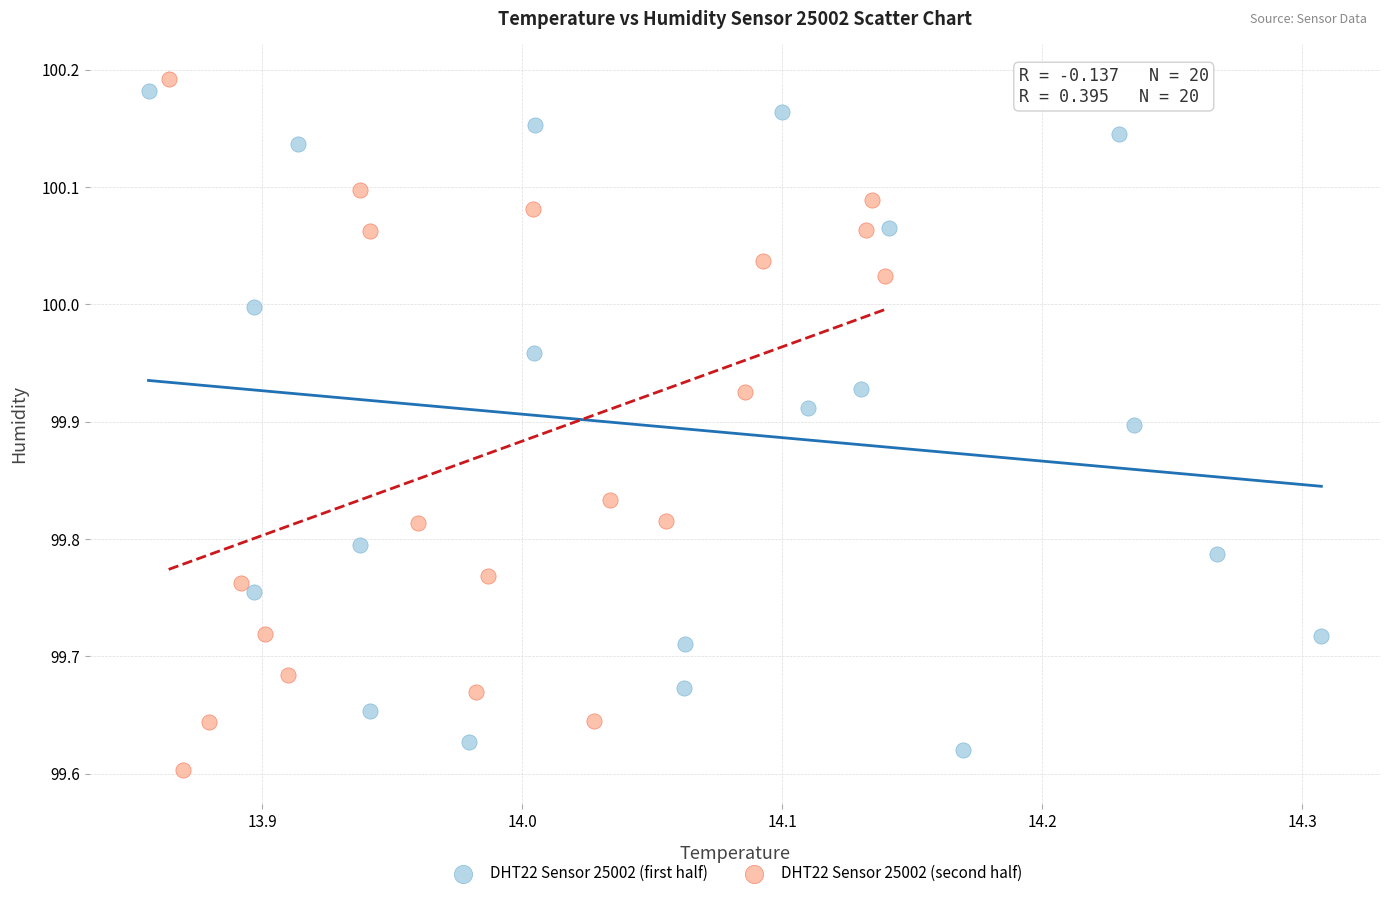

What are all the series names shown in the legend?

DHT22 Sensor 25002 (first half), DHT22 Sensor 25002 (second half)